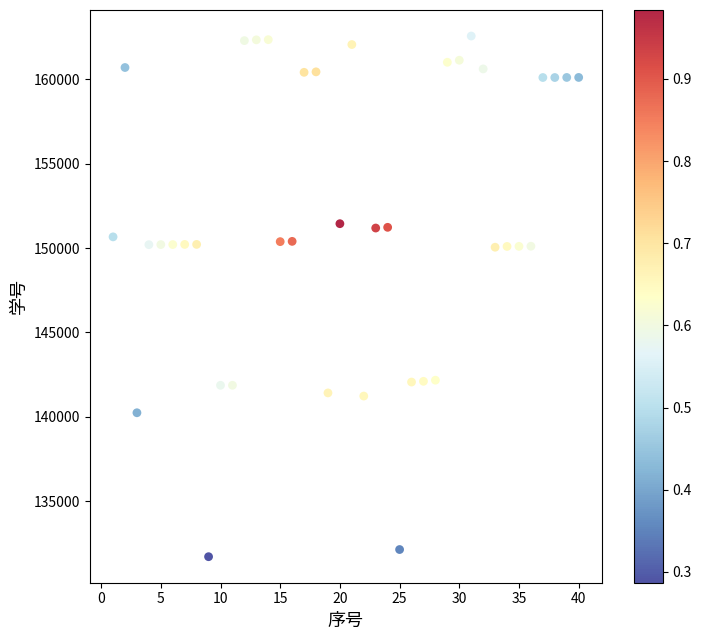

What is the range of Y values (max minus min)?

30849